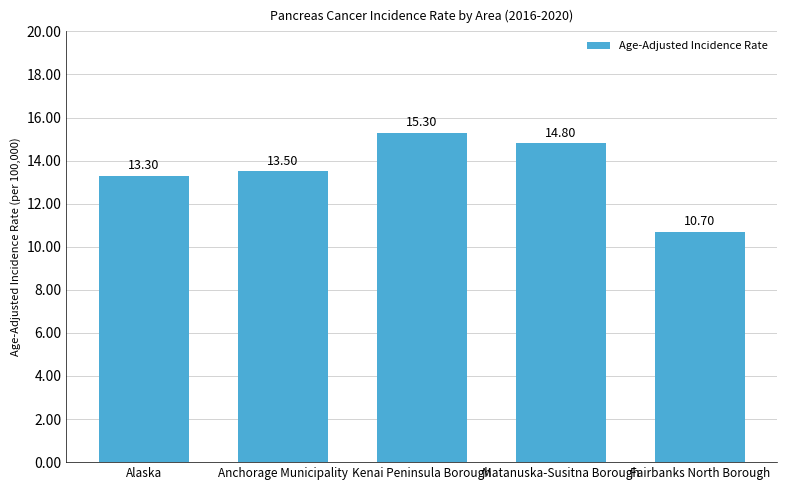

What is the label of the 1st bar from the right?

Fairbanks North Borough